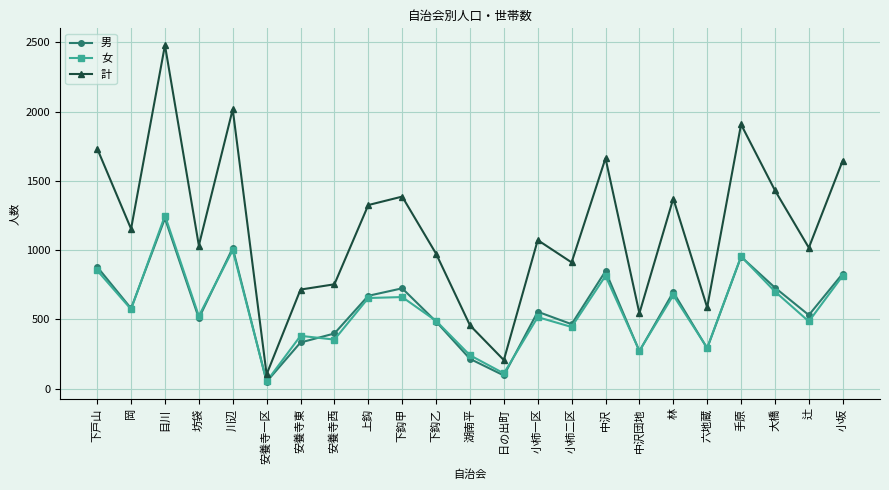

What is the lowest value of the 女 series?

53